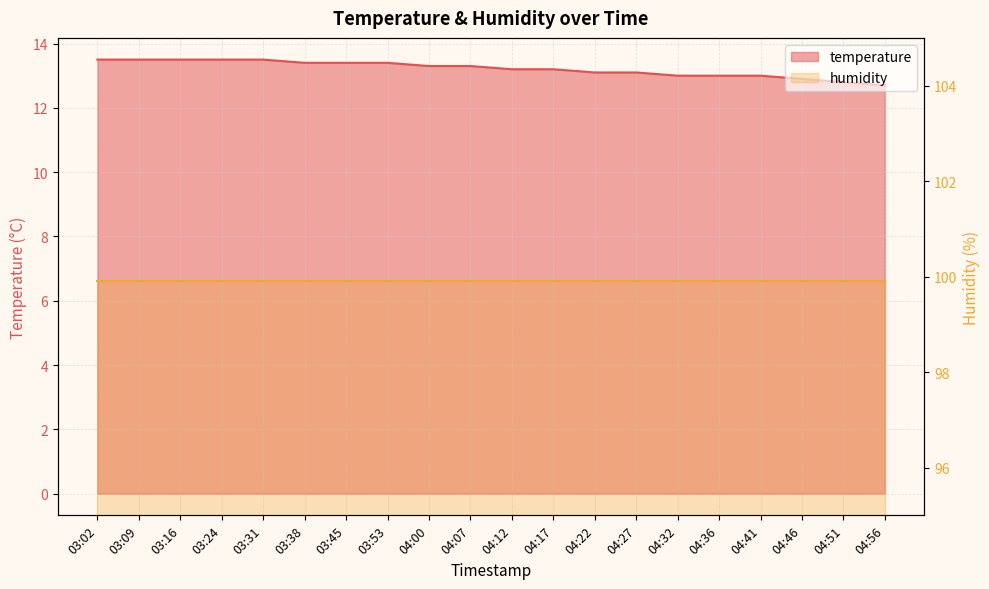

How many data points are above 13?

14